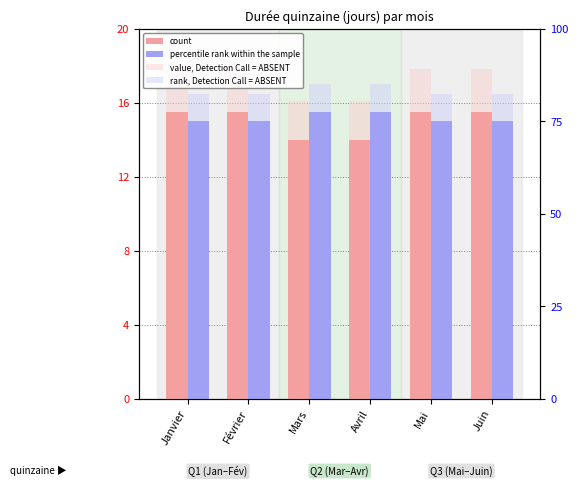

What are all the series names shown in the legend?

count, percentile rank within the sample, value, Detection Call = ABSENT, rank, Detection Call = ABSENT